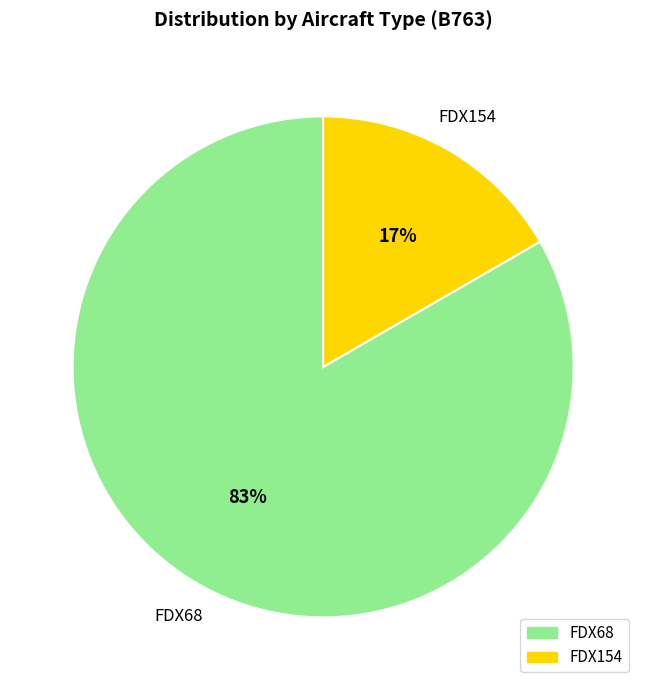

To the nearest percent, what portion does FDX154 represent?

17%